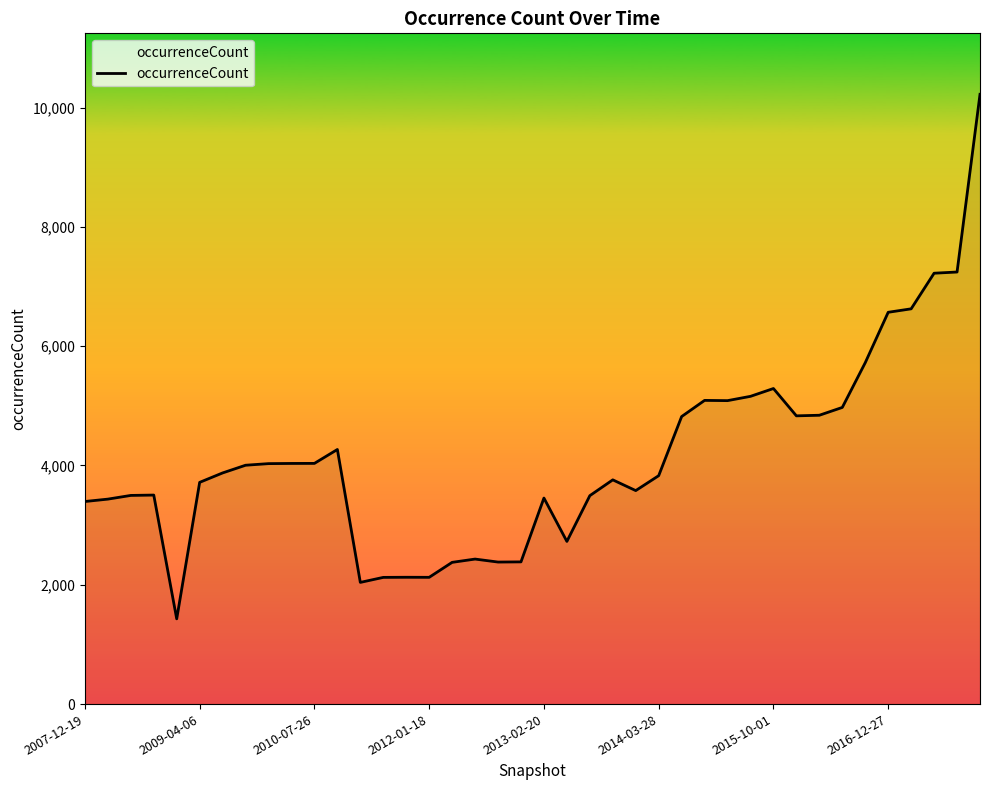

What is the greatest value displayed?

10222